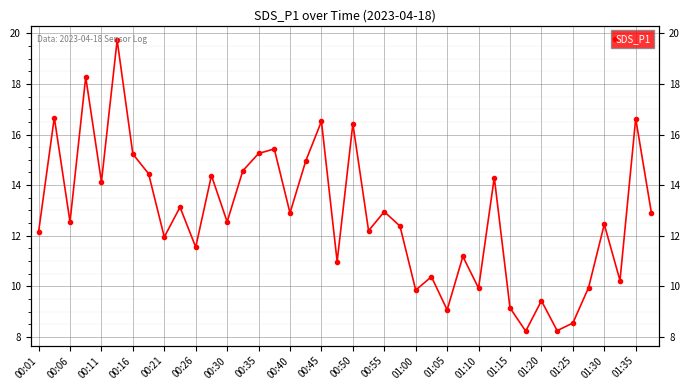

What is the average value?

12.8